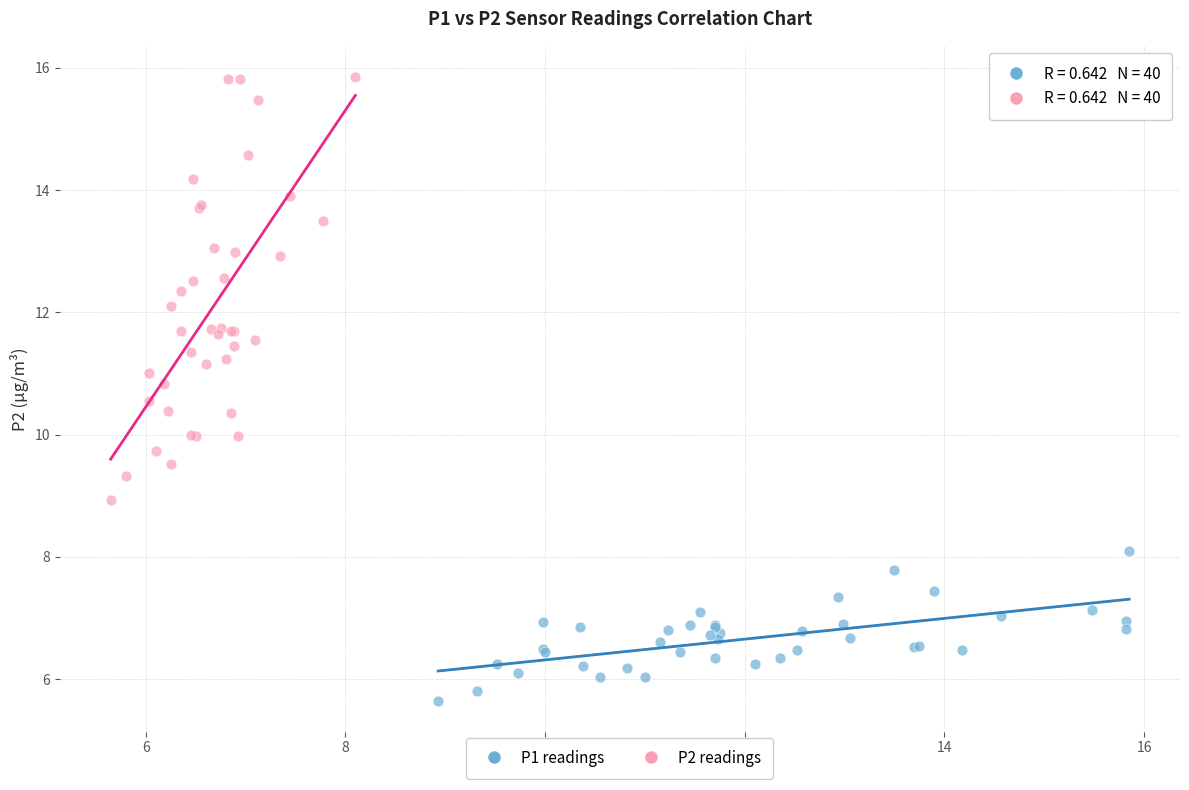

Which series has the largest Y range (max minus min)?

P2 readings